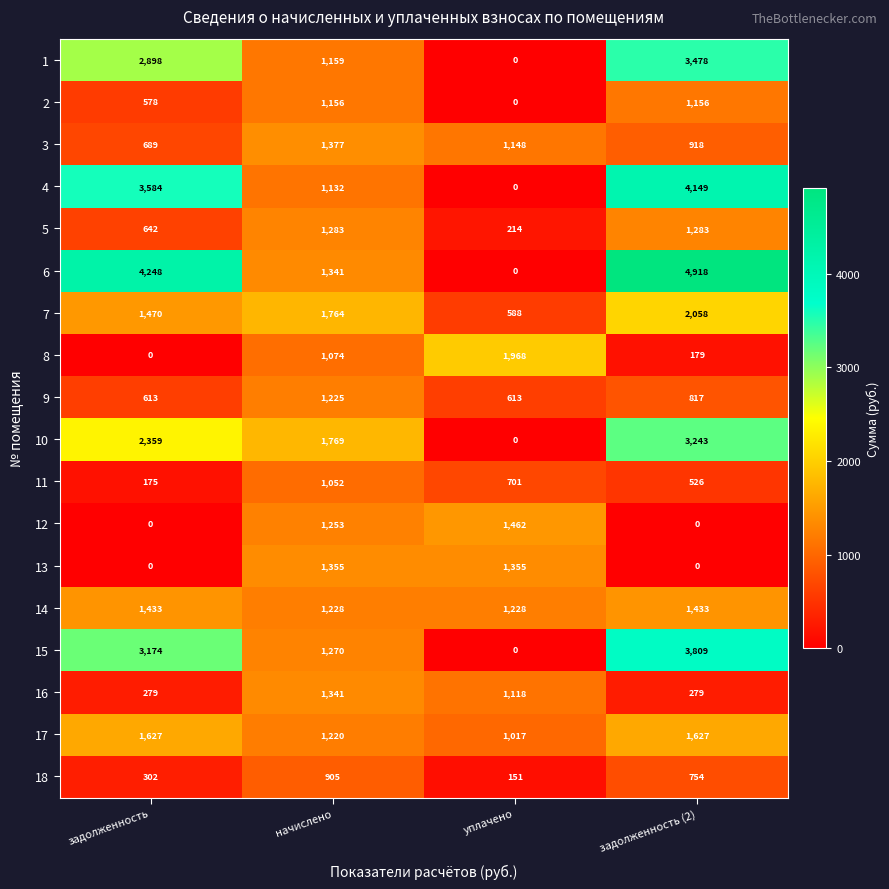

How many data points in 12 are less than 1253?

2